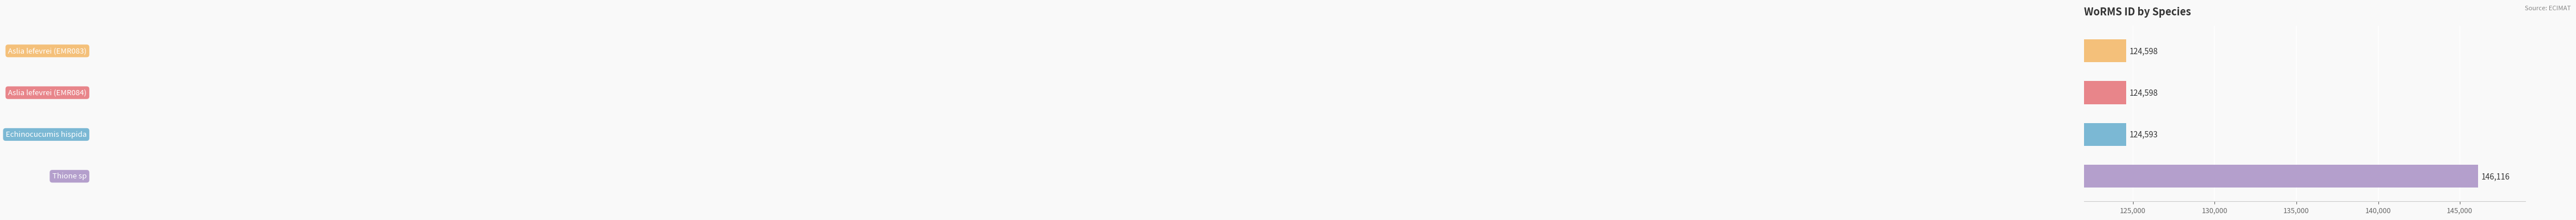

Reading bottom to top, list all the values displayed in this chart.

146116	124593	124598	124598